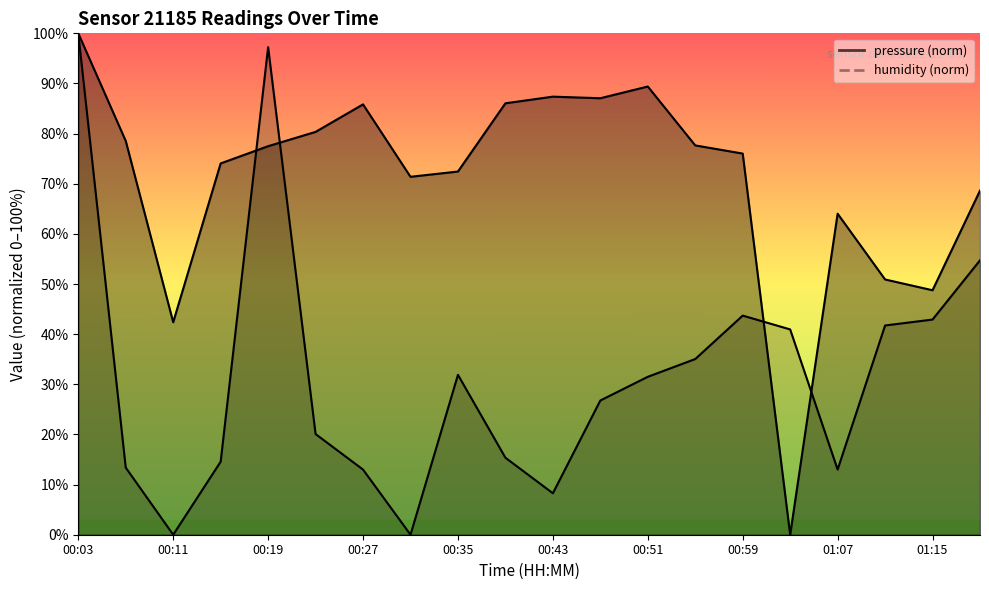

The humidity series shows 15.4 at 00:39. True or false?

True